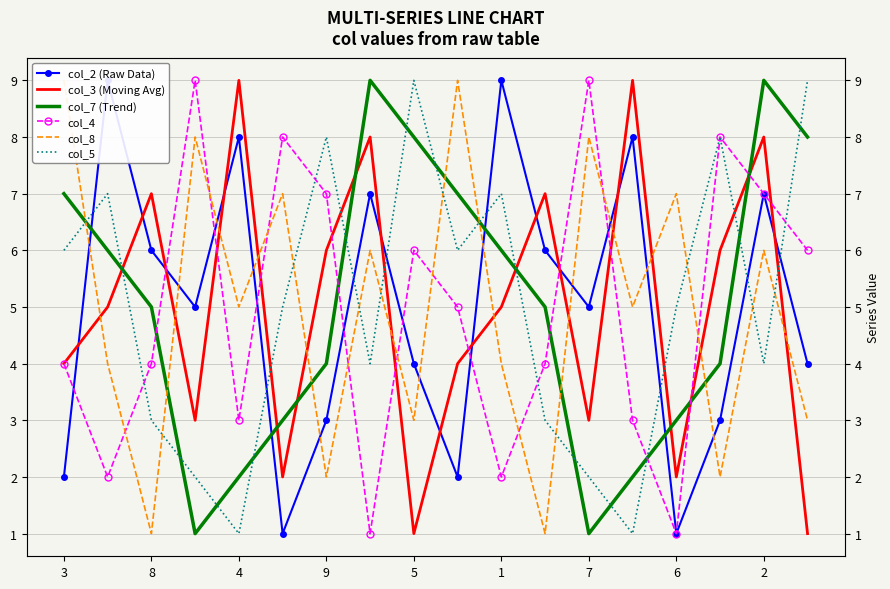

How many data points does each series have?

18